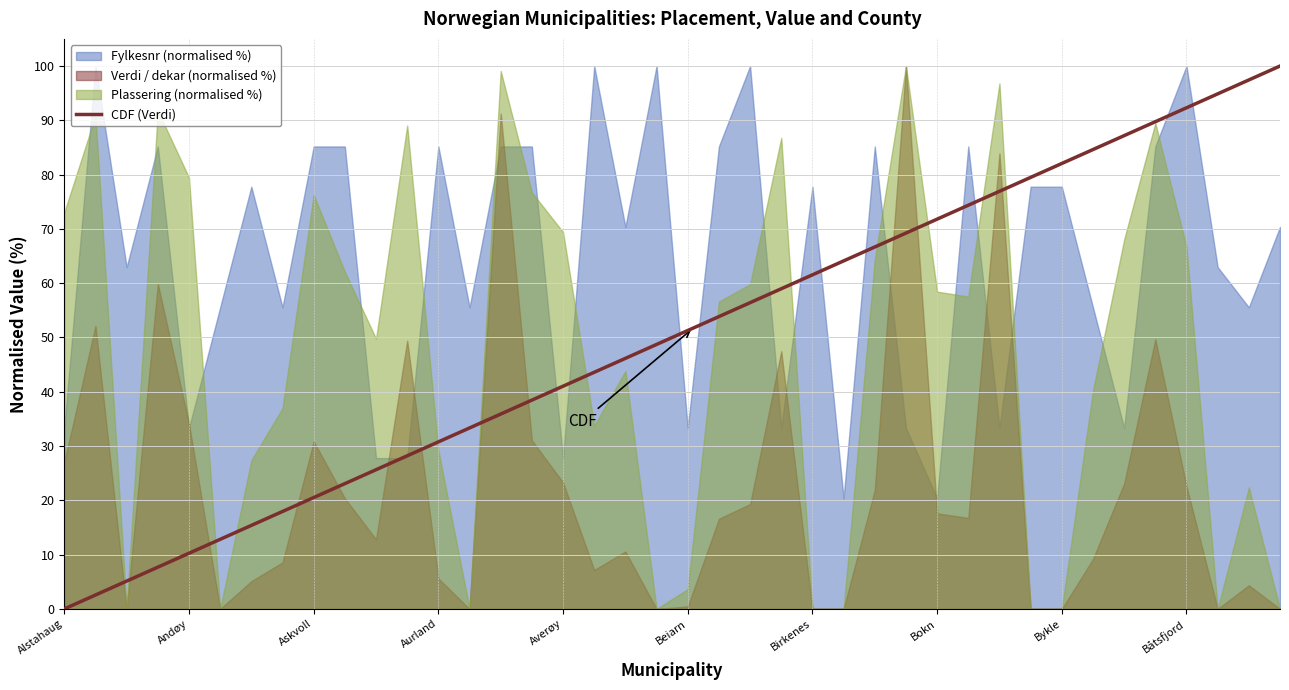

How many lines are shown in the chart?

1